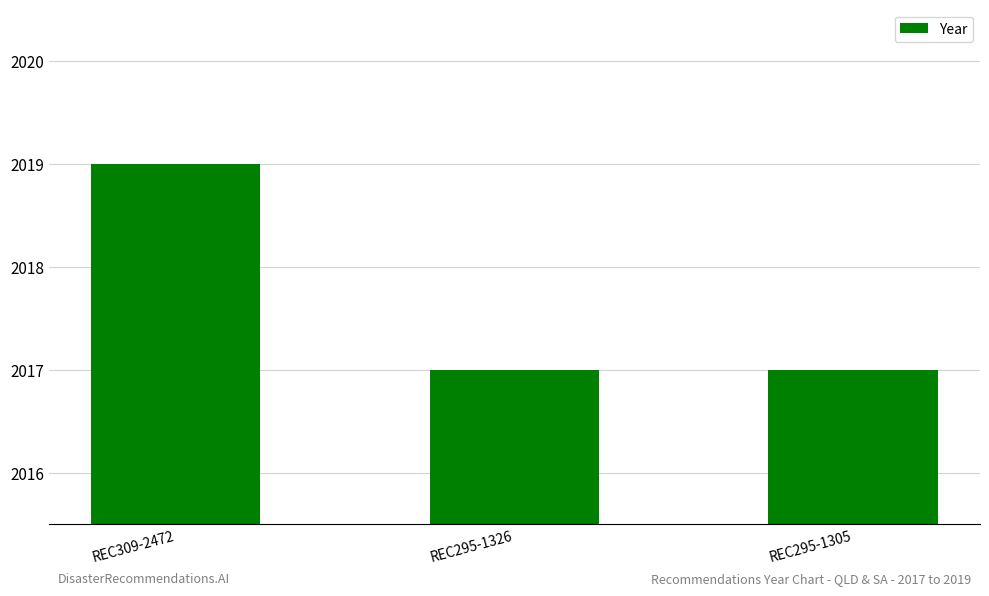

How many categories are shown in the chart?

3